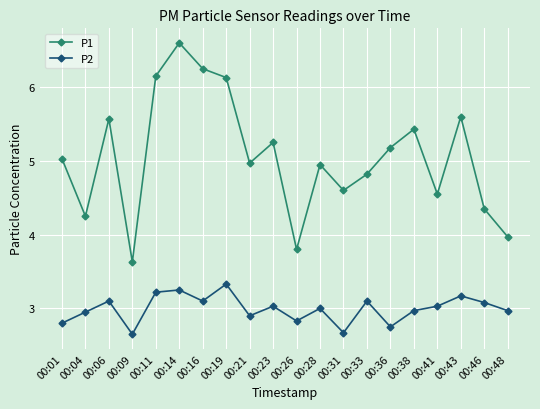

Which series changed the most between 00:01 and 00:33?

P2